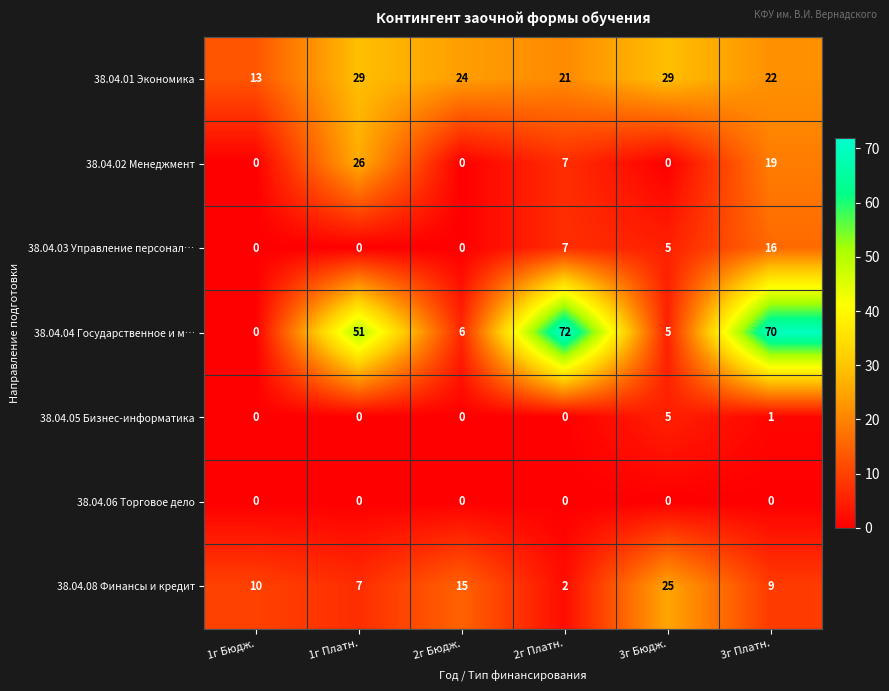

What is the sum of all 38.04.08 Финансы и кредит values?

68